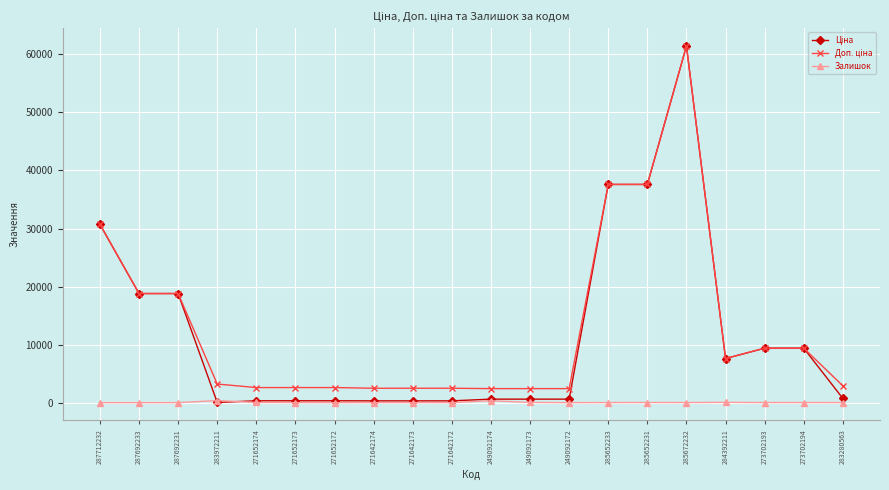

At which category does the chart reach its peak across all series?

285672232